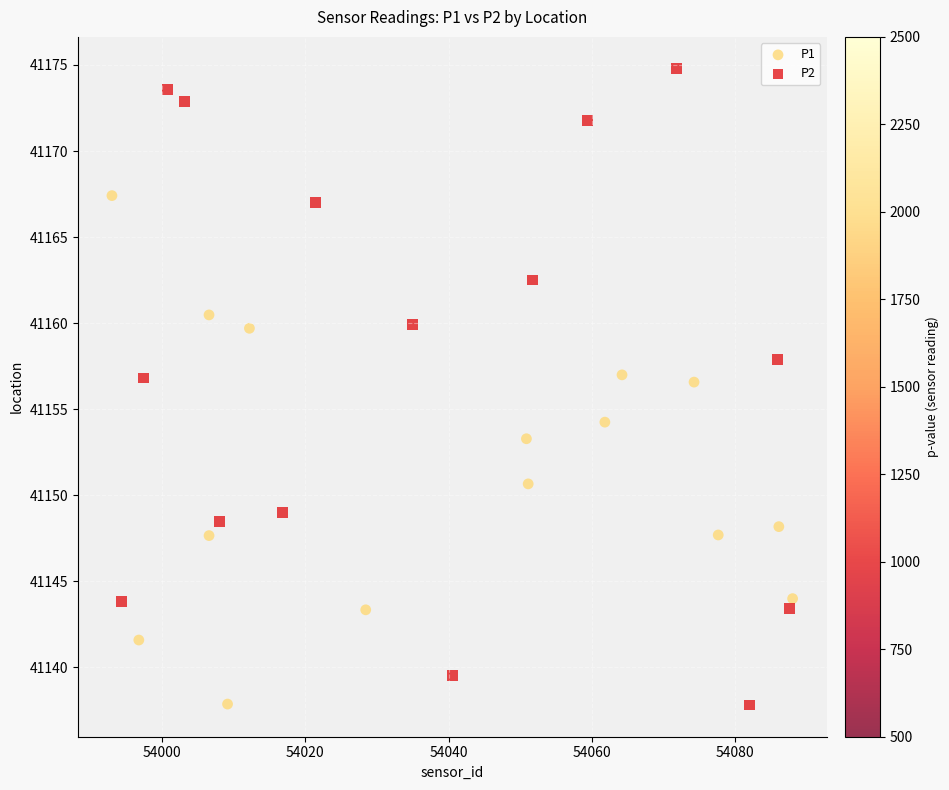

Which series has the widest spread of Y values?

P2